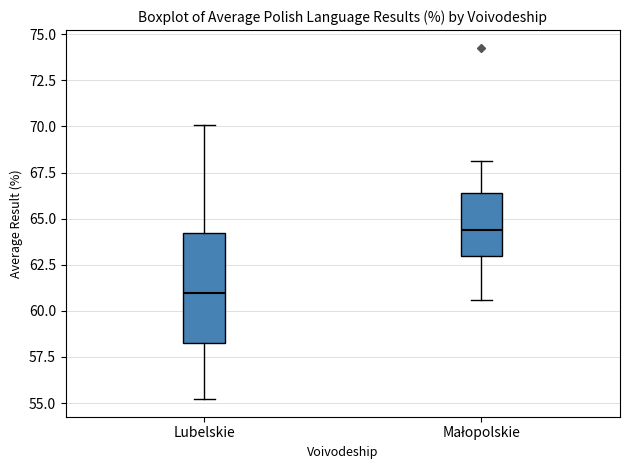

Reading left to right, read every box against the y-axis: the position of its median line, the range the box covers, and the ends of its whiskers. The values are not printed on the chart, so give them approximately, as read against the axis.

Lubelskie: median 61.0, box 58.5 to 64.0, whiskers 55.0 to 70.0
Małopolskie: median 64.5, box 63.0 to 66.5, whiskers 60.5 to 68.0